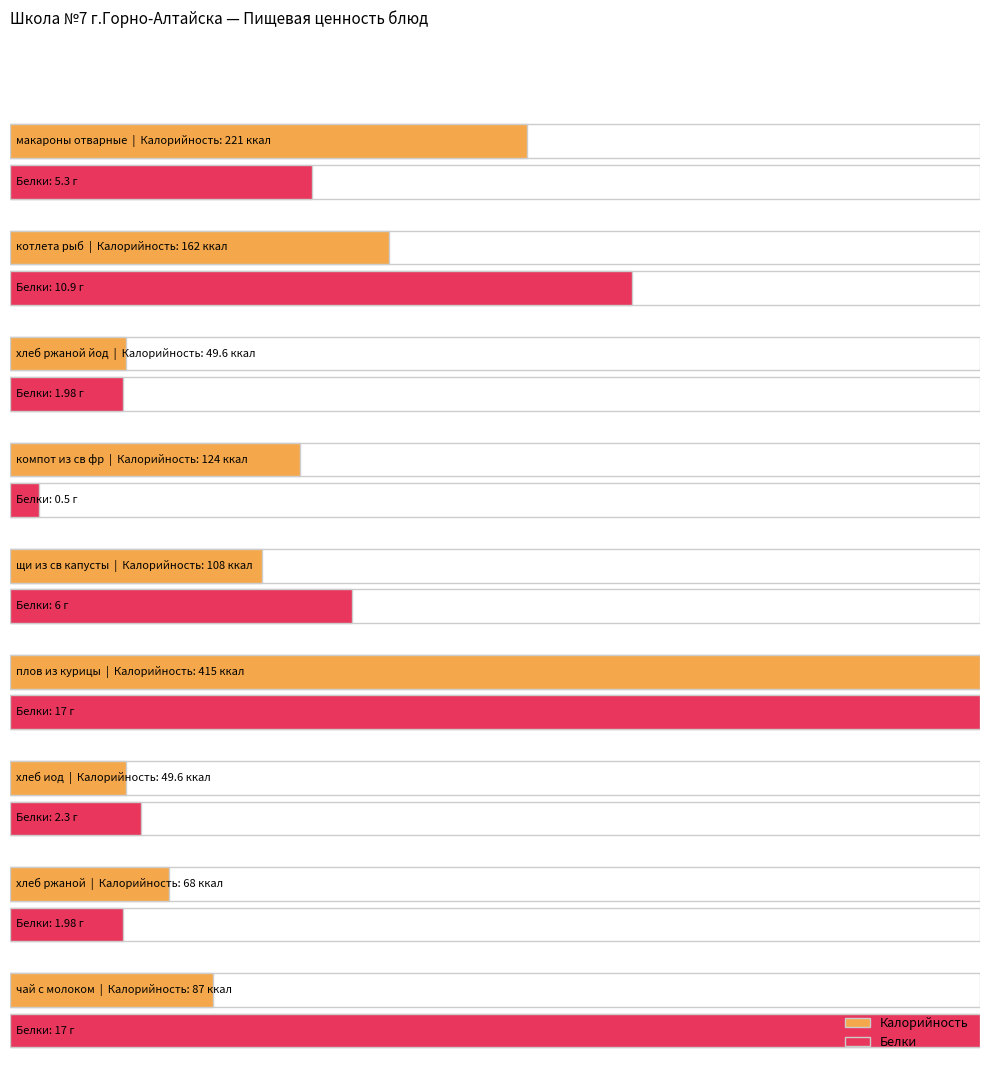

What is the label of the 6th bar from the right?

компот из св фр